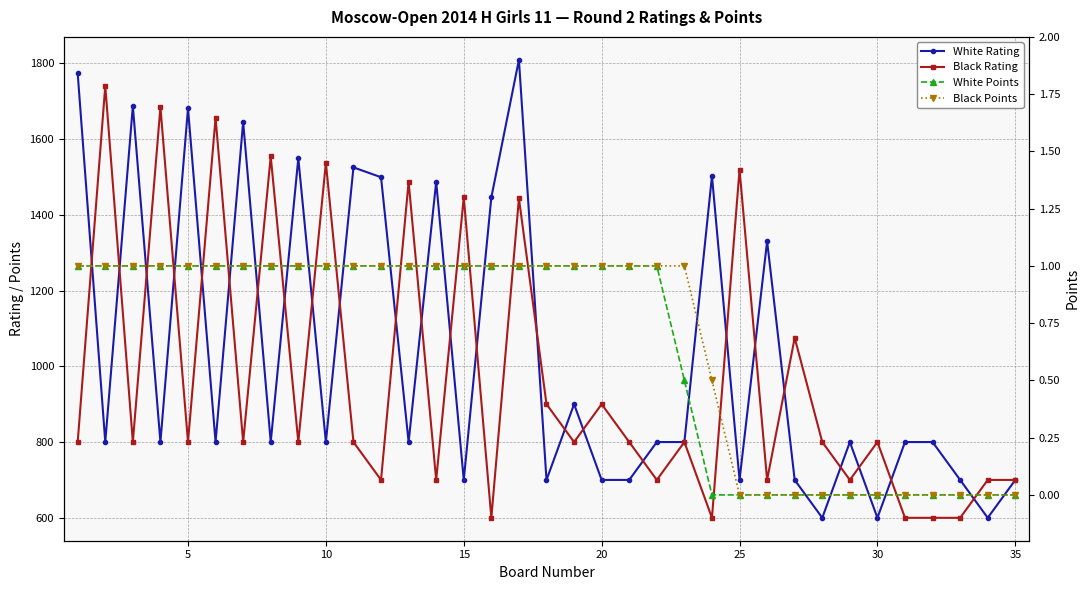

What is the average value of the Black Points series?

0.7